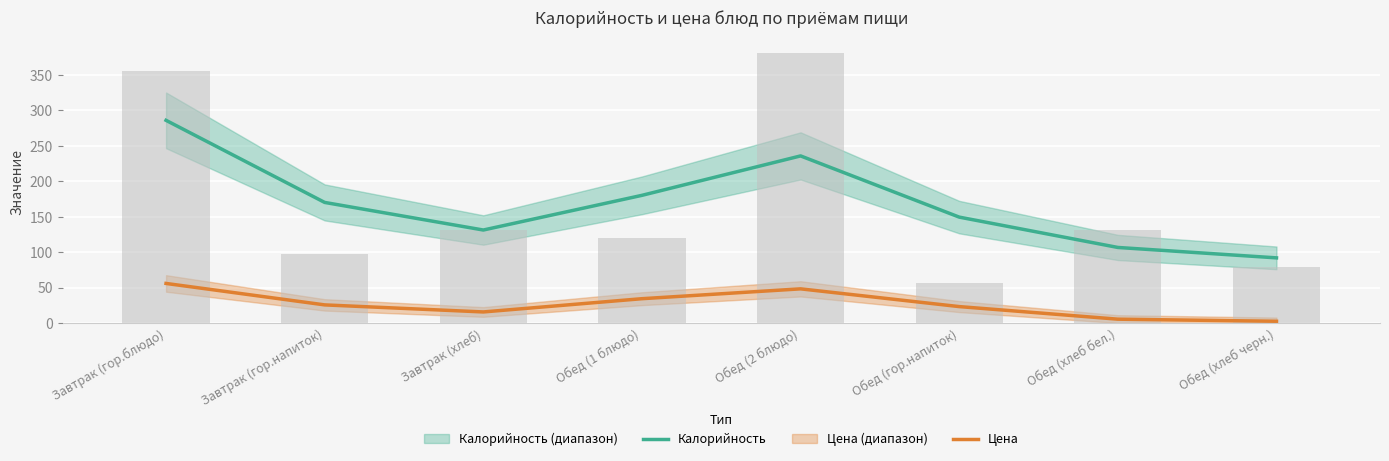

At which label is Калорийность closest to 188?

Обед (1 блюдо)